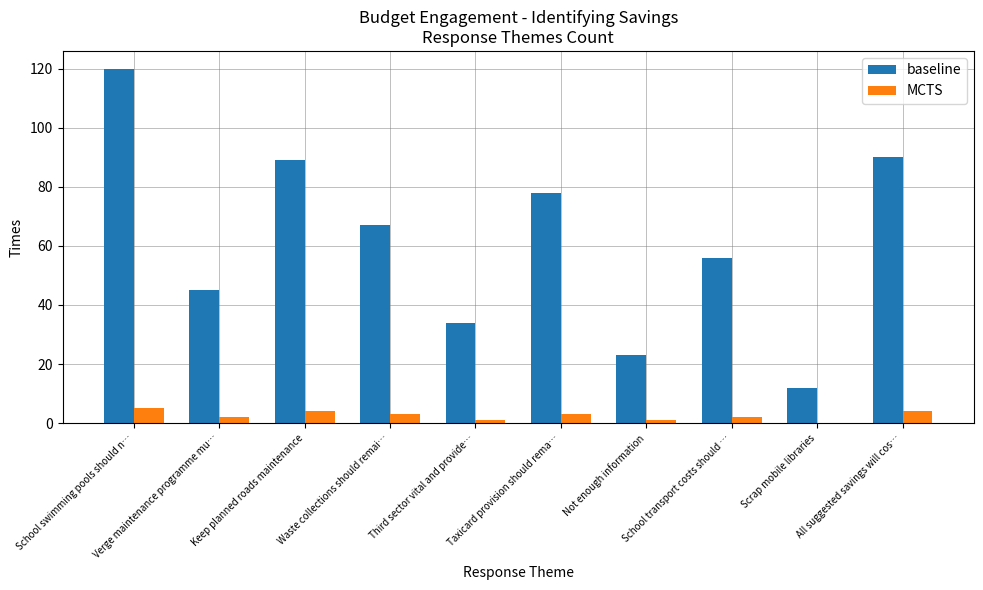

Does the chart contain stacked bars?

No